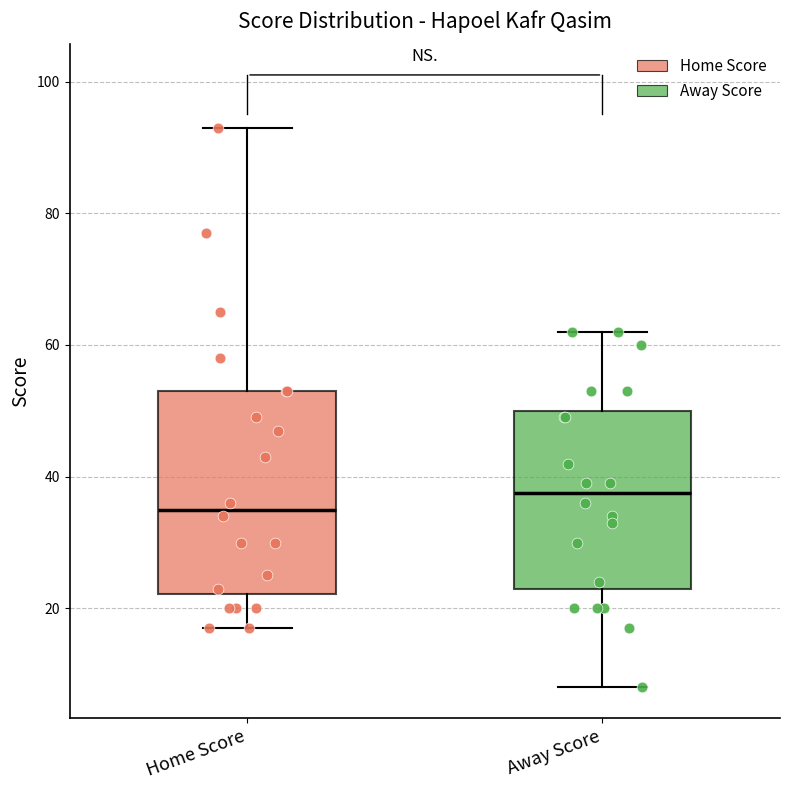

Which box's median line is the lowest?

Home Score